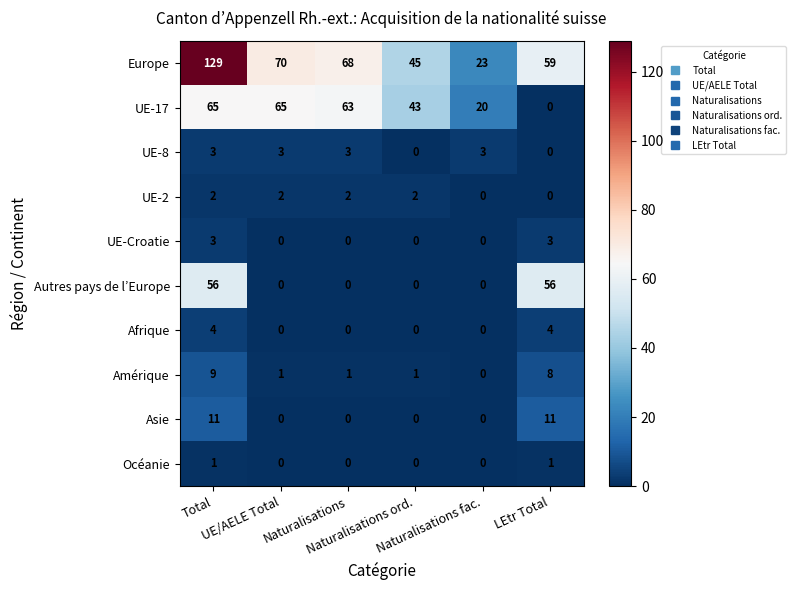

Which series has the widest spread of values?

Europe